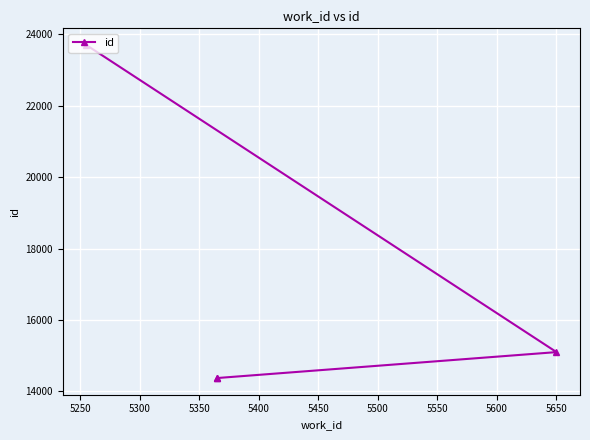

How many values exceed 15101?

1